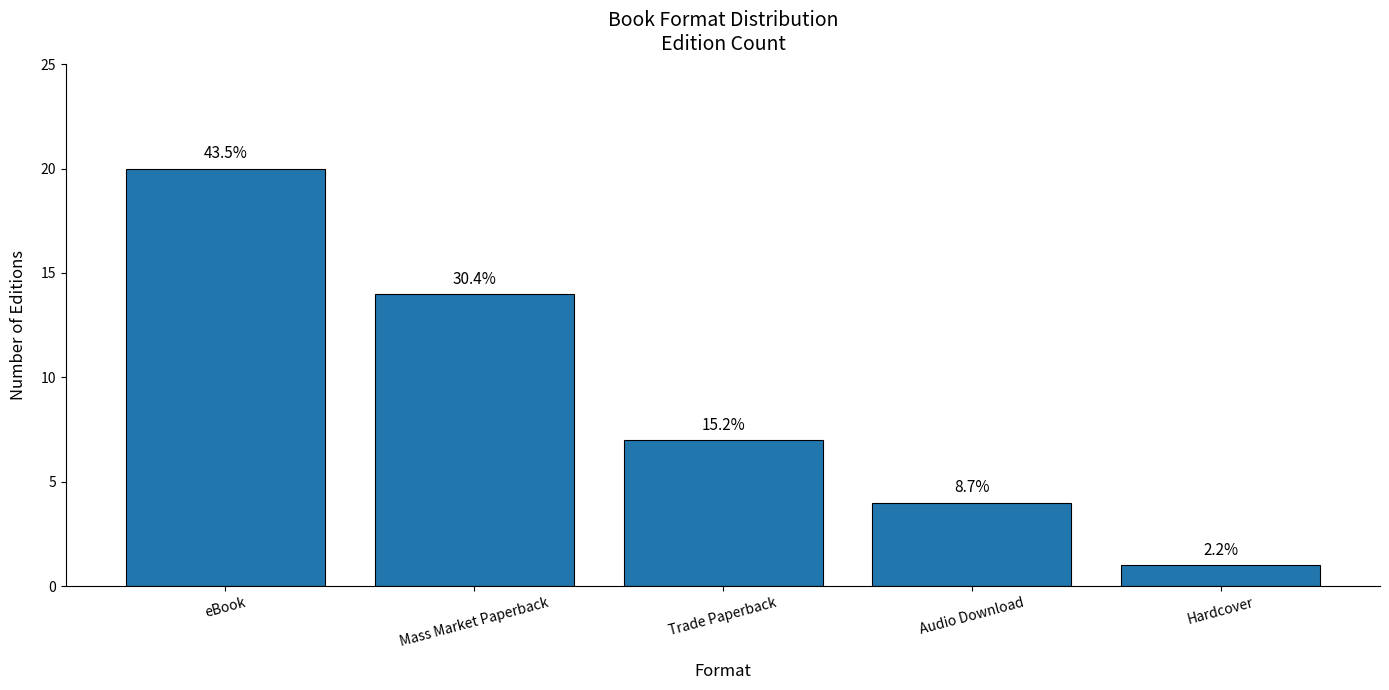

How many bars are there in total?

5